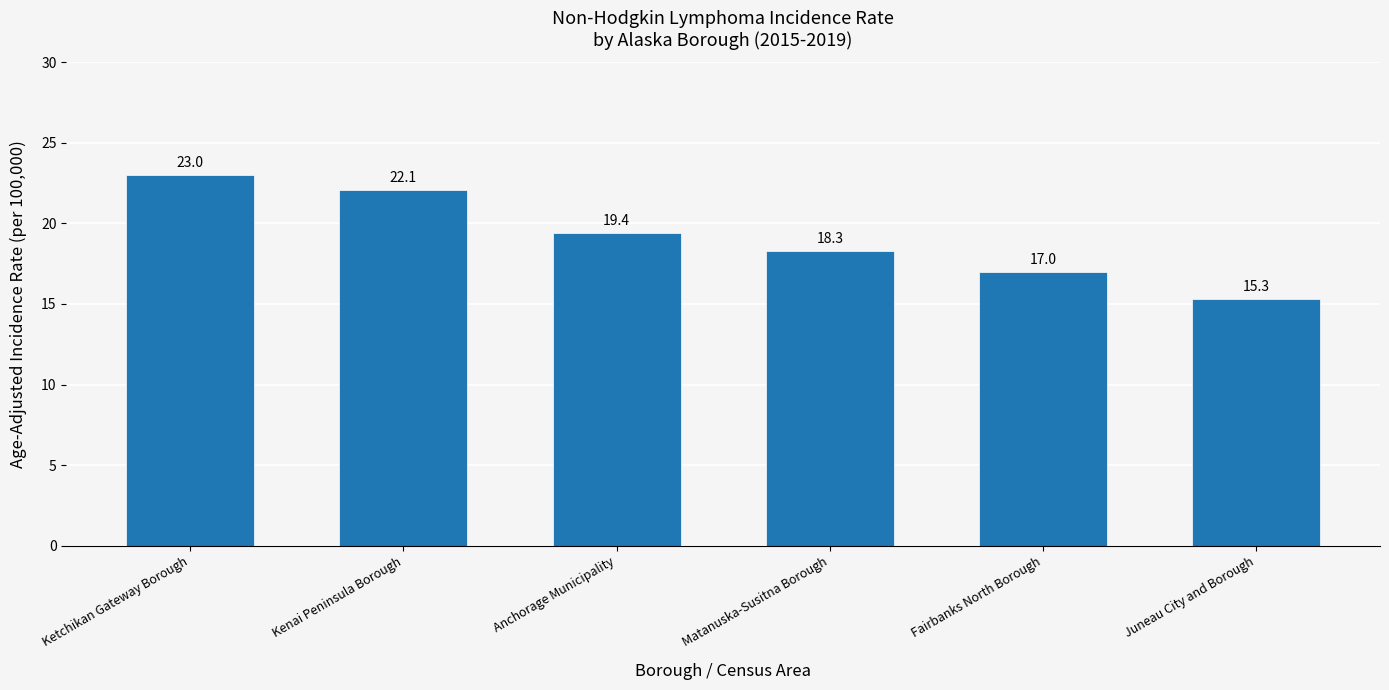

The value at Juneau City and Borough is 8.3. True or false?

False